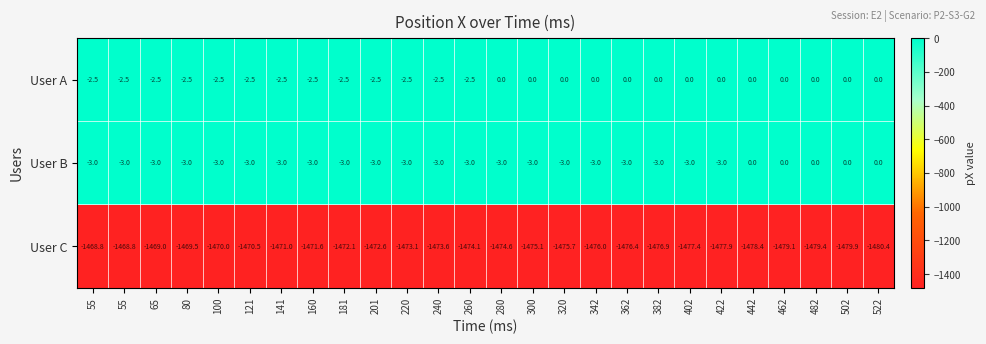

Reading left to right, list all the values displayed in this chart.

User A: 55=-2.5	55=-2.5	65=-2.5	80=-2.5	100=-2.5	121=-2.5	141=-2.5	160=-2.5	181=-2.5	201=-2.5	220=-2.5	240=-2.5	260=-2.5	280=0.0	300=0.0	320=0.0	342=0.0	362=0.0	382=0.0	402=0.0	422=0.0	442=0.0	462=0.0	482=0.0	502=0.0	522=0.0
User B: 55=-3.0	55=-3.0	65=-3.0	80=-3.0	100=-3.0	121=-3.0	141=-3.0	160=-3.0	181=-3.0	201=-3.0	220=-3.0	240=-3.0	260=-3.0	280=-3.0	300=-3.0	320=-3.0	342=-3.0	362=-3.0	382=-3.0	402=-3.0	422=-3.0	442=0.0	462=0.0	482=0.0	502=0.0	522=0.0
User C: 55=-1468.8	55=-1468.8	65=-1469.0	80=-1469.5	100=-1470.0	121=-1470.5	141=-1471.0	160=-1471.6	181=-1472.1	201=-1472.6	220=-1473.1	240=-1473.6	260=-1474.1	280=-1474.6	300=-1475.1	320=-1475.7	342=-1476.0	362=-1476.4	382=-1476.9	402=-1477.4	422=-1477.9	442=-1478.4	462=-1479.1	482=-1479.4	502=-1479.9	522=-1480.4